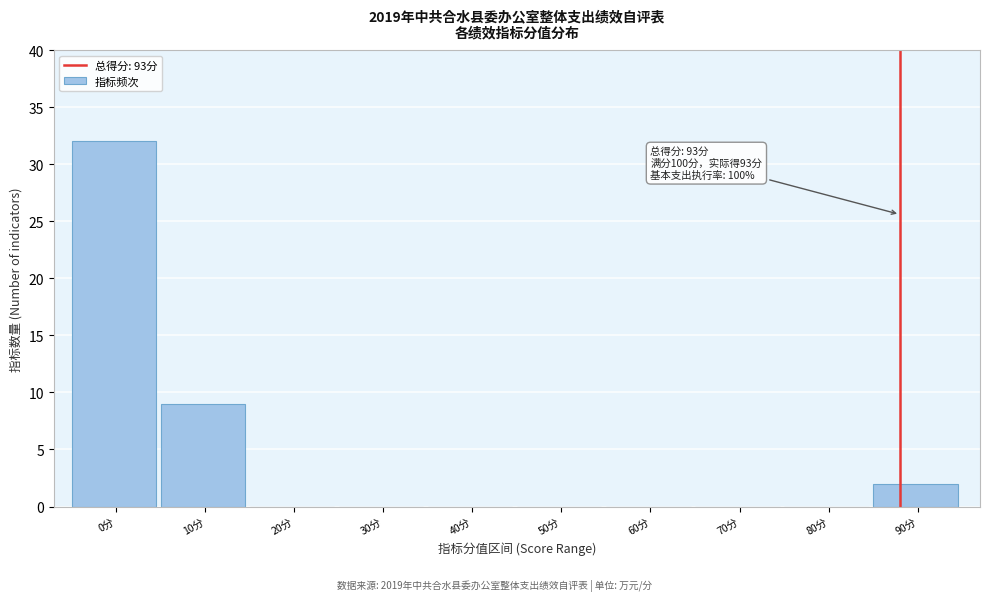

Reading left to right, list all the values displayed in this chart.

0分=32	10分=9	20分=0	30分=0	40分=0	50分=0	60分=0	70分=0	80分=0	90分=2